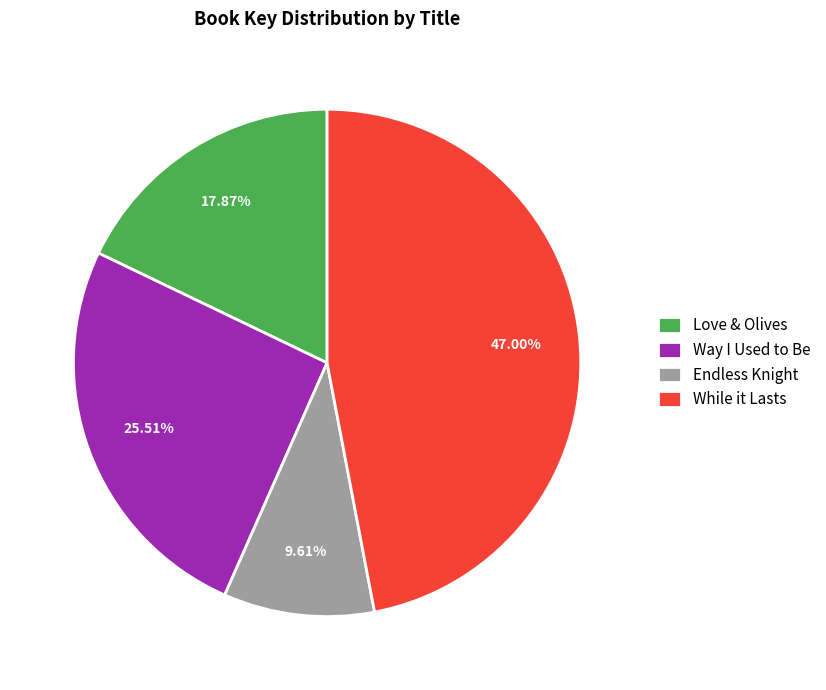

Does Way I Used to Be represent more than half of the total?

No